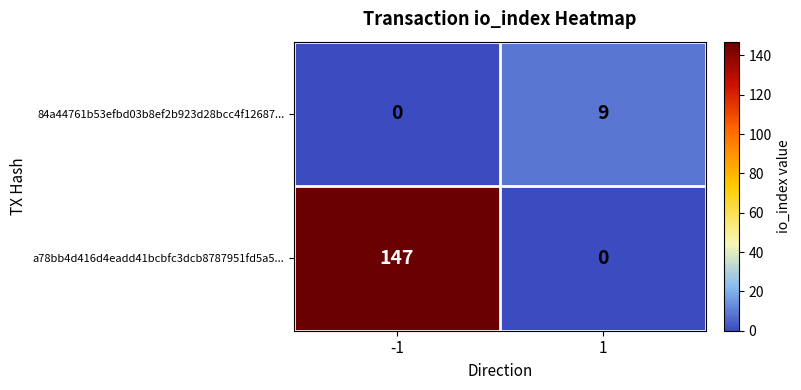

What is the sum of the a78bb4d416d4eadd41bcbfc3dcb8787951fd5a5... values at -1 and 1?

147